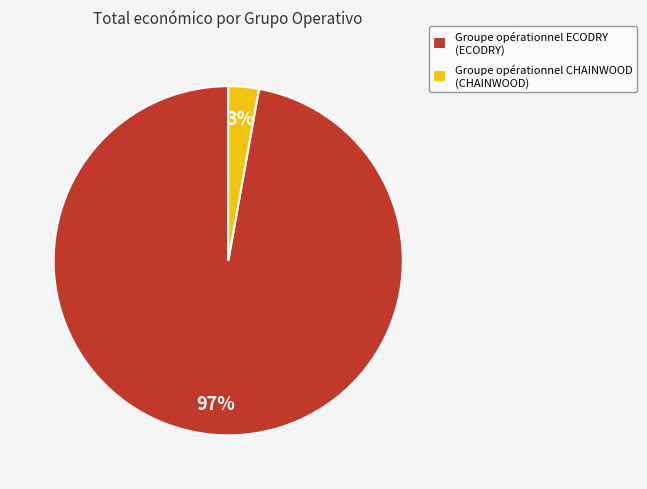

How many segments does this pie chart have?

2